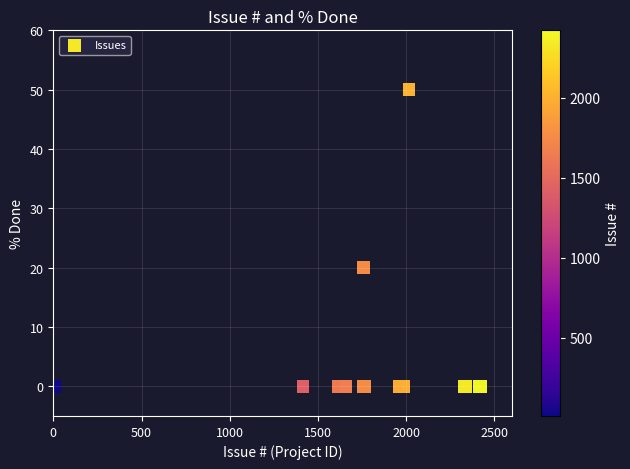

What Y value in the scatter plot is closest to 25?

20